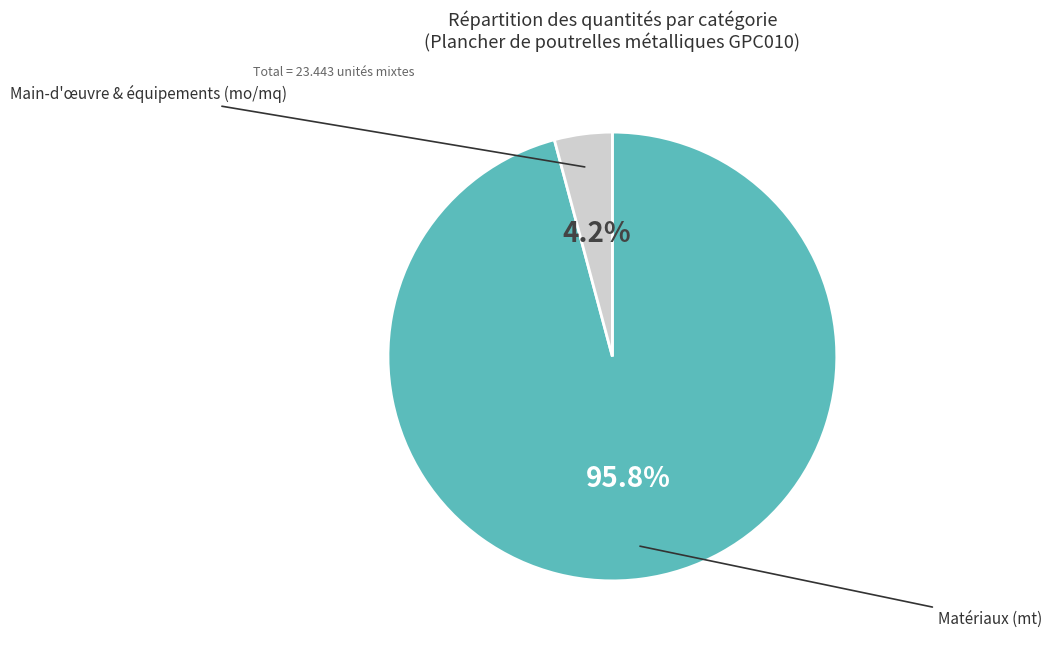

Is there a majority slice in this chart?

Yes